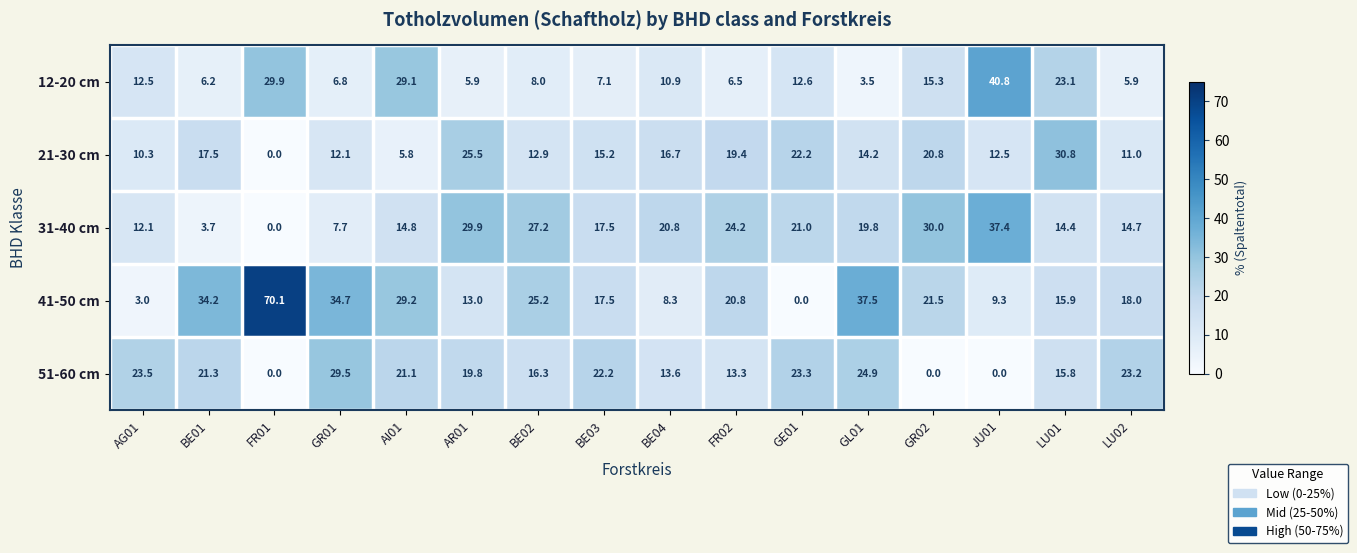

What is the average value of the 21-30 cm series?

15.4